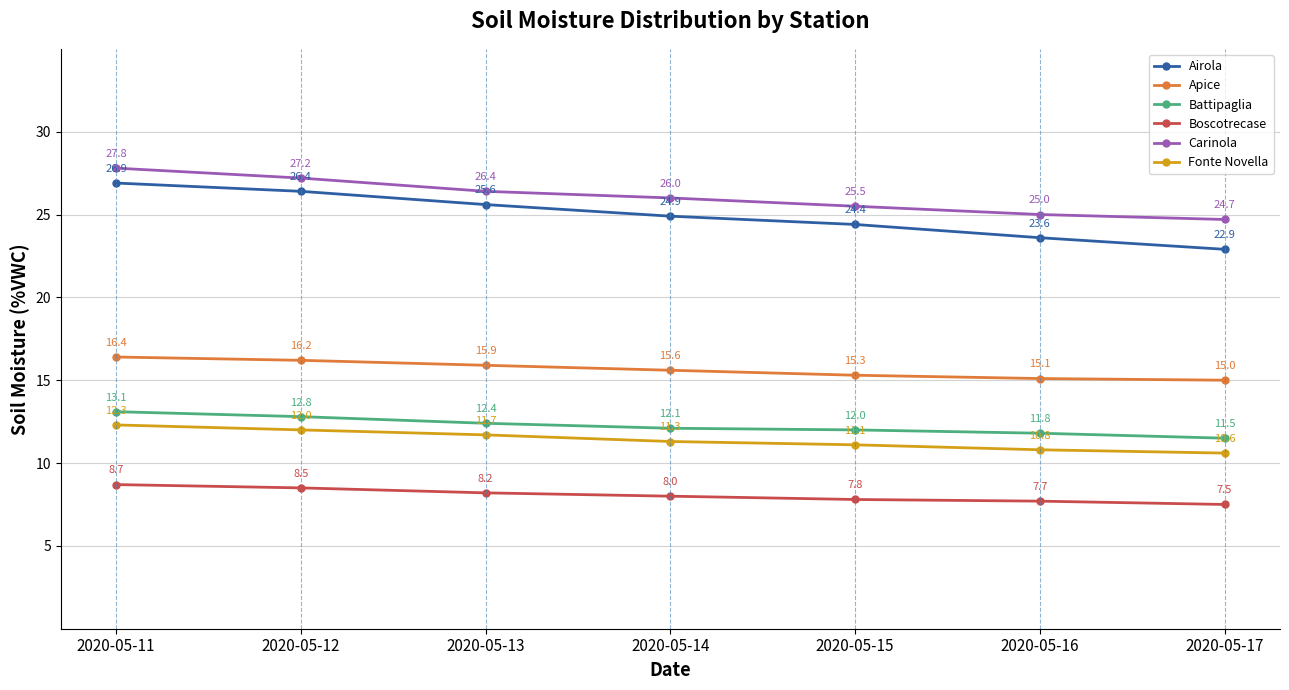

Is this an area chart (filled region under the line)?

No